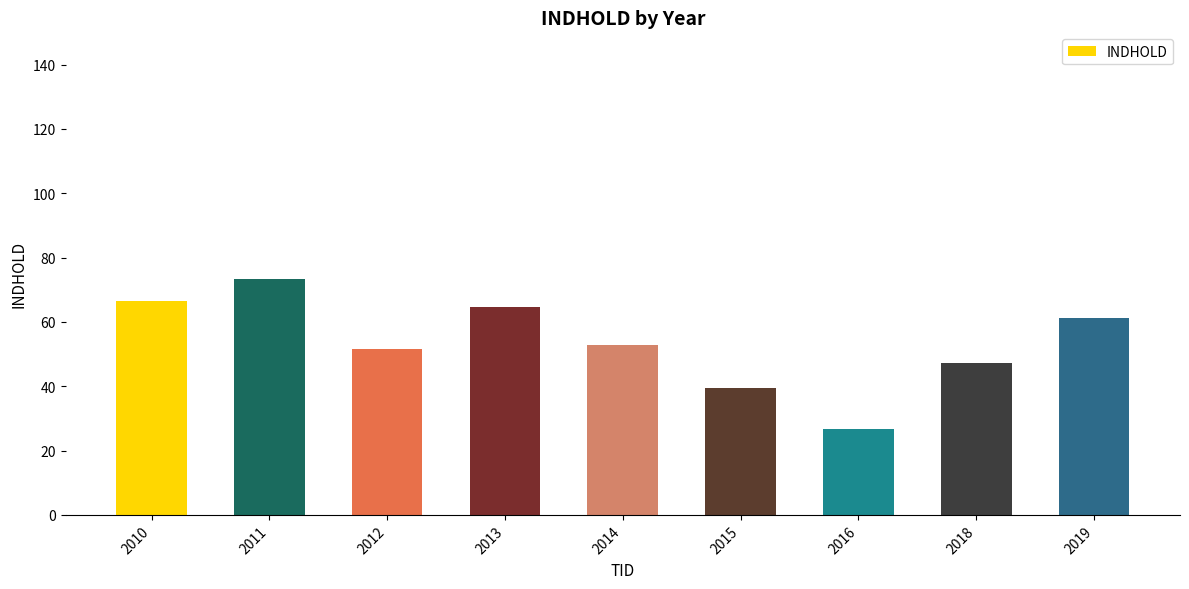

Count the number of data series in this chart.

1